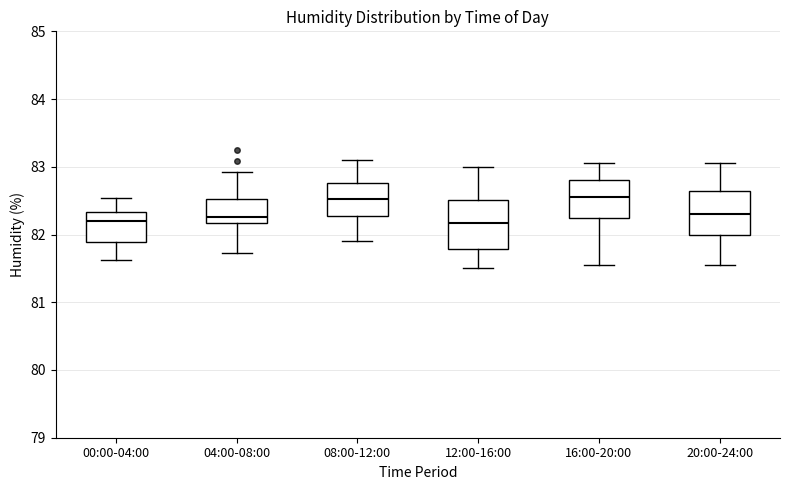

Where does the upper whisker of the box for 16:00-20:00 end on the y-axis? The values are not printed on the chart, so give them approximately, as read against the axis.

83.1